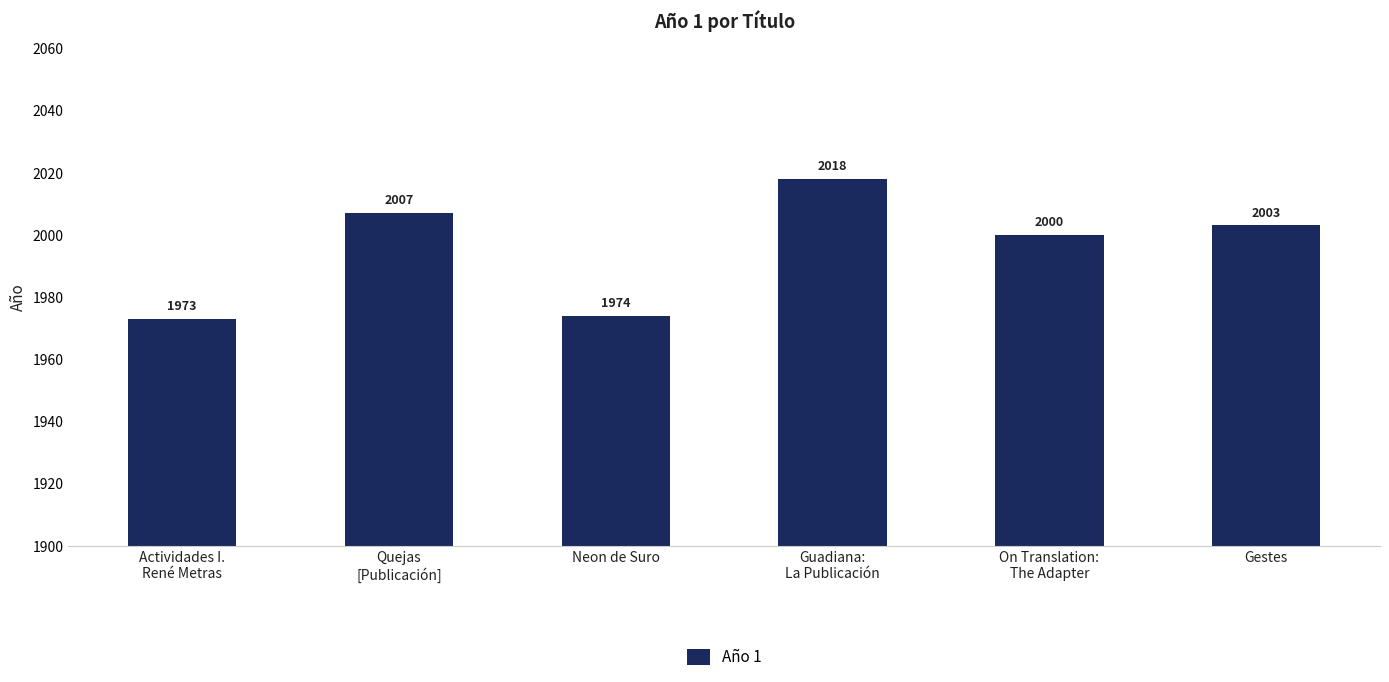

Is it true that the value at Guadiana:
La Publicación is 2018?

True